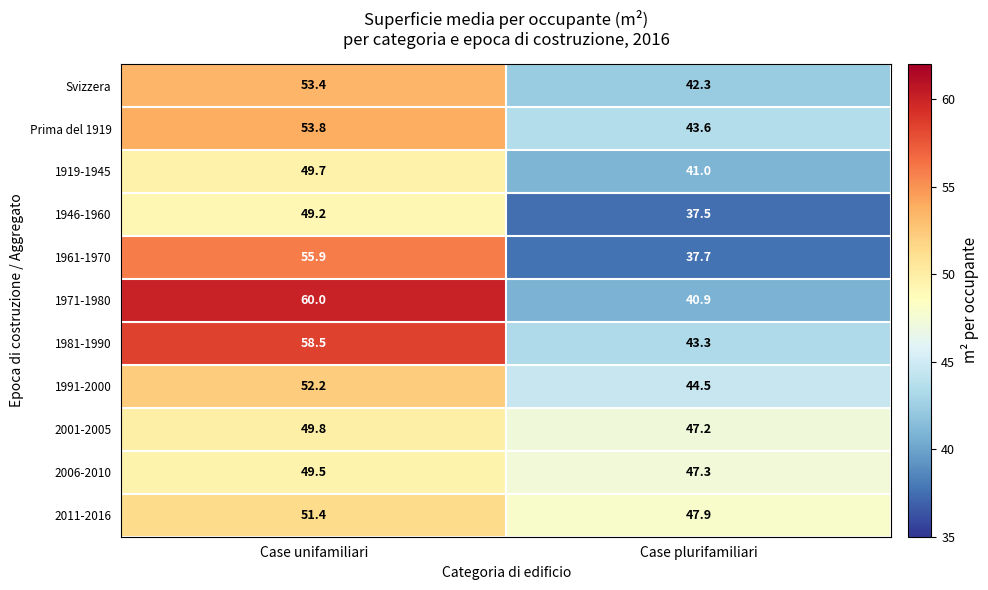

Which series changed the most between Case unifamiliari and Case plurifamiliari?

1971-1980